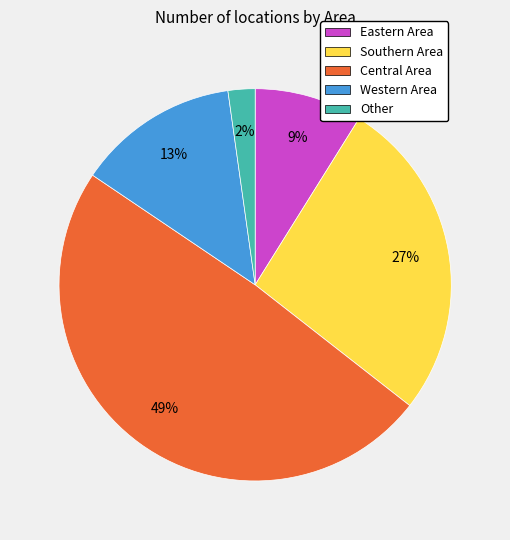

Is the sum of Southern Area and Other greater than half?

No